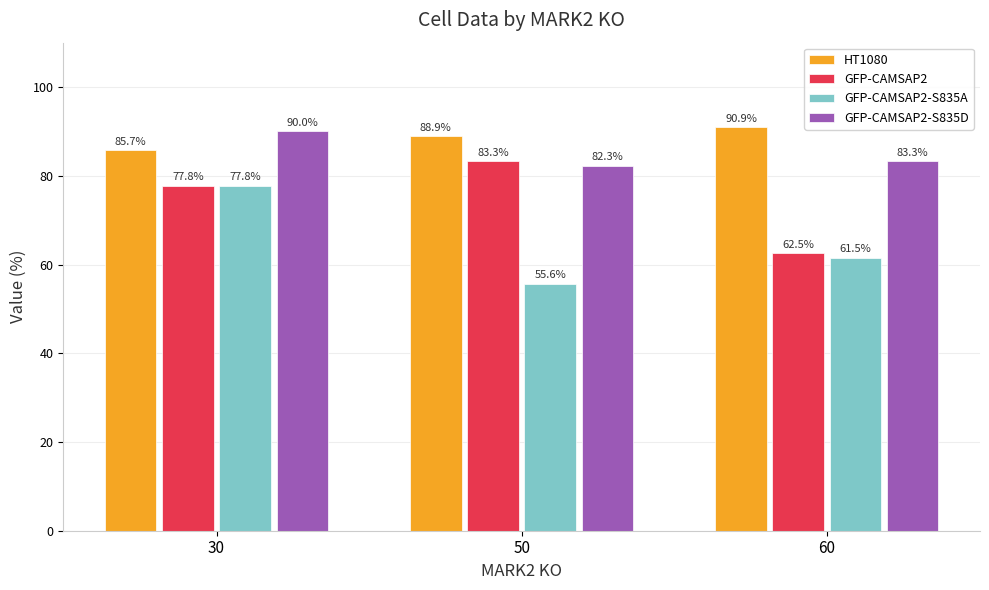

What is the difference between the maximum and minimum values in the GFP-CAMSAP2 series?

20.8